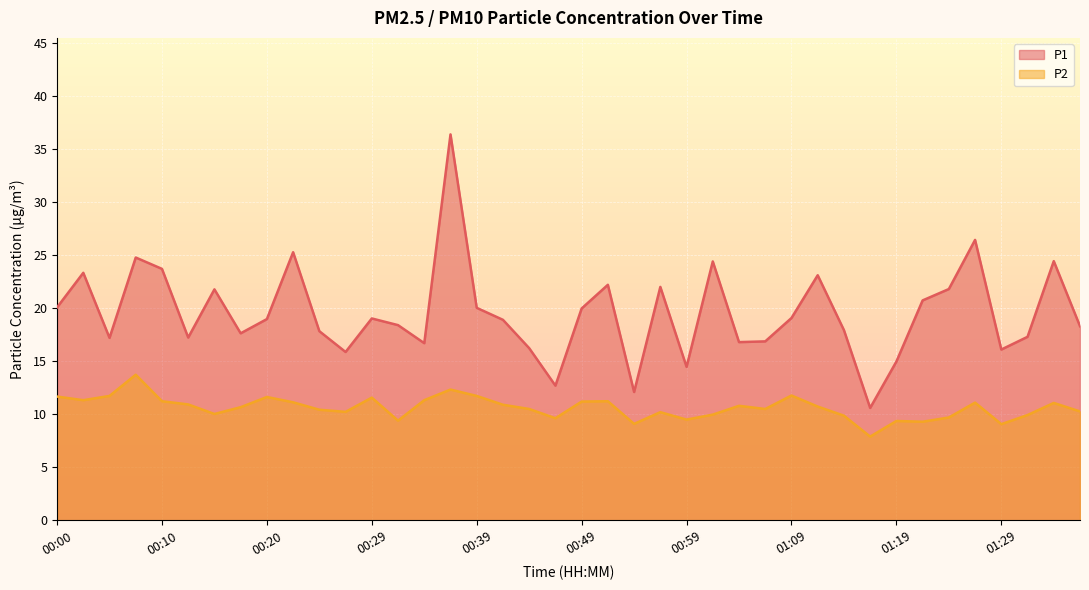

Is it true that P1 equals 22.9 at 01:29?

False